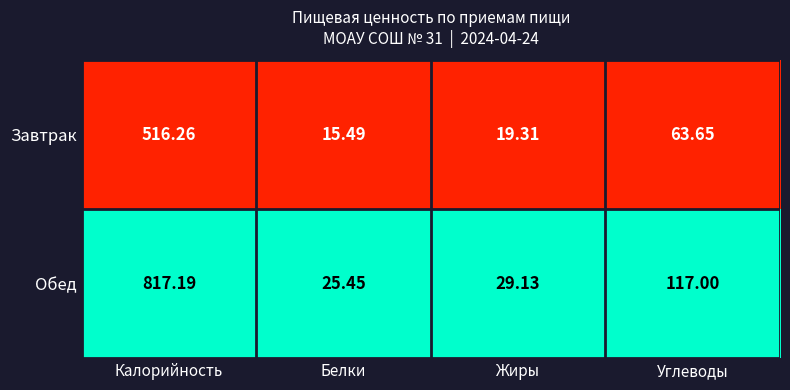

Which series has the largest total across all categories?

Обед